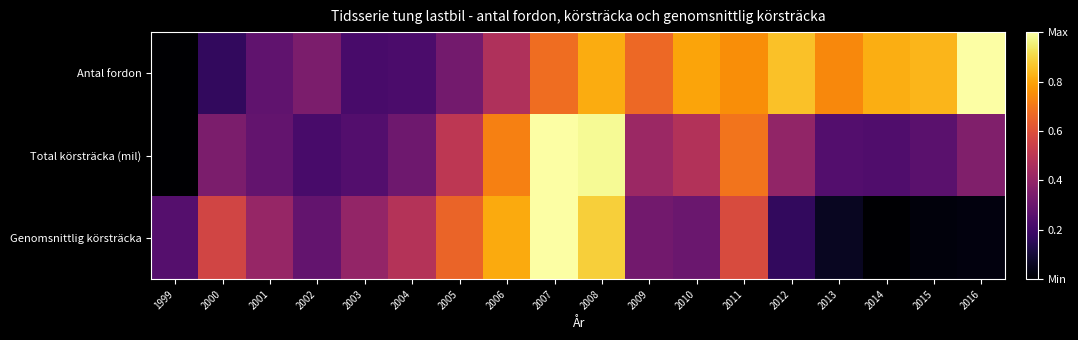

Reading right to left, transcribe all the data shown in this chart.

Antal fordon: 2016=1.0	2015=0.8	2014=0.8	2013=0.7	2012=0.9	2011=0.8	2010=0.8	2009=0.7	2008=0.8	2007=0.7	2006=0.5	2005=0.3	2004=0.2	2003=0.2	2002=0.3	2001=0.3	2000=0.2	1999=0.0
Total körsträcka (mil): 2016=0.4	2015=0.3	2014=0.2	2013=0.2	2012=0.4	2011=0.7	2010=0.5	2009=0.4	2008=1.0	2007=1.0	2006=0.7	2005=0.5	2004=0.3	2003=0.2	2002=0.2	2001=0.3	2000=0.3	1999=0.0
Genomsnittlig körsträcka: 2016=0.0	2015=0.0	2014=0.0	2013=0.1	2012=0.2	2011=0.6	2010=0.3	2009=0.3	2008=0.9	2007=1.0	2006=0.8	2005=0.7	2004=0.5	2003=0.4	2002=0.3	2001=0.4	2000=0.6	1999=0.2